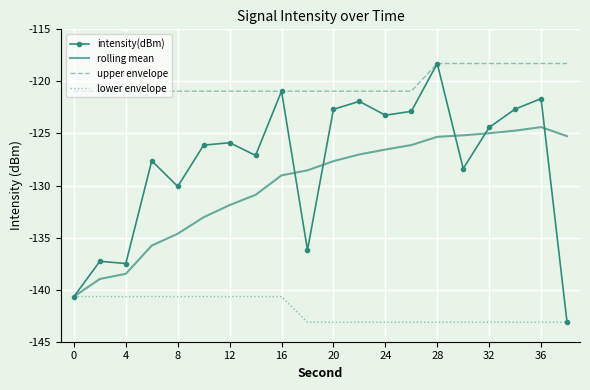

True or false: rolling mean and upper envelope cross at least once.

False